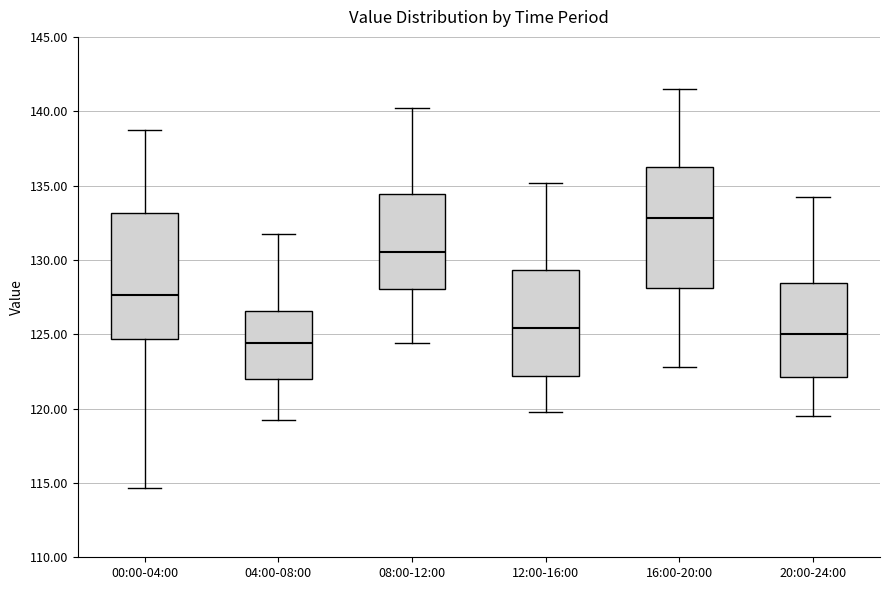

Reading left to right, read every box against the y-axis: the position of its median line, the range the box covers, and the ends of its whiskers. The values are not printed on the chart, so give them approximately, as read against the axis.

00:00-04:00: median 127.5, box 124.5 to 133.0, whiskers 114.5 to 138.5
04:00-08:00: median 124.5, box 122.0 to 126.5, whiskers 119.0 to 131.5
08:00-12:00: median 130.5, box 128.0 to 134.5, whiskers 124.5 to 140.0
12:00-16:00: median 125.5, box 122.0 to 129.5, whiskers 120.0 to 135.0
16:00-20:00: median 133.0, box 128.0 to 136.5, whiskers 123.0 to 141.5
20:00-24:00: median 125.0, box 122.0 to 128.5, whiskers 119.5 to 134.0